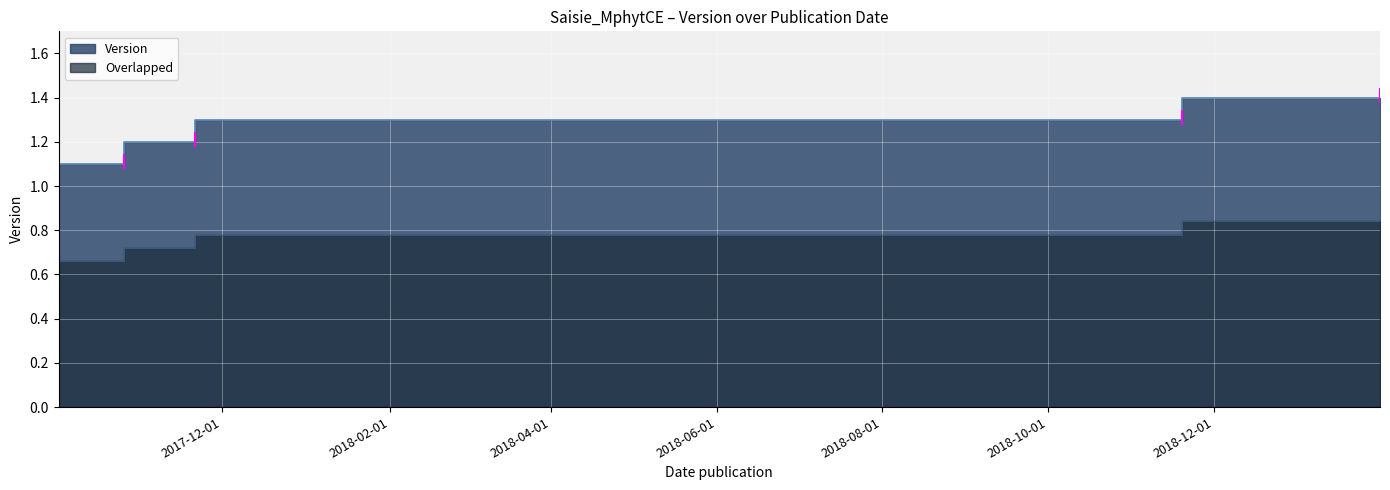

Reading left to right, extract all data points from this chart.

2017-10-02=1.0	2017-10-26=1.1	2017-11-21=1.2	2018-11-19=1.3	2019-01-31=1.4